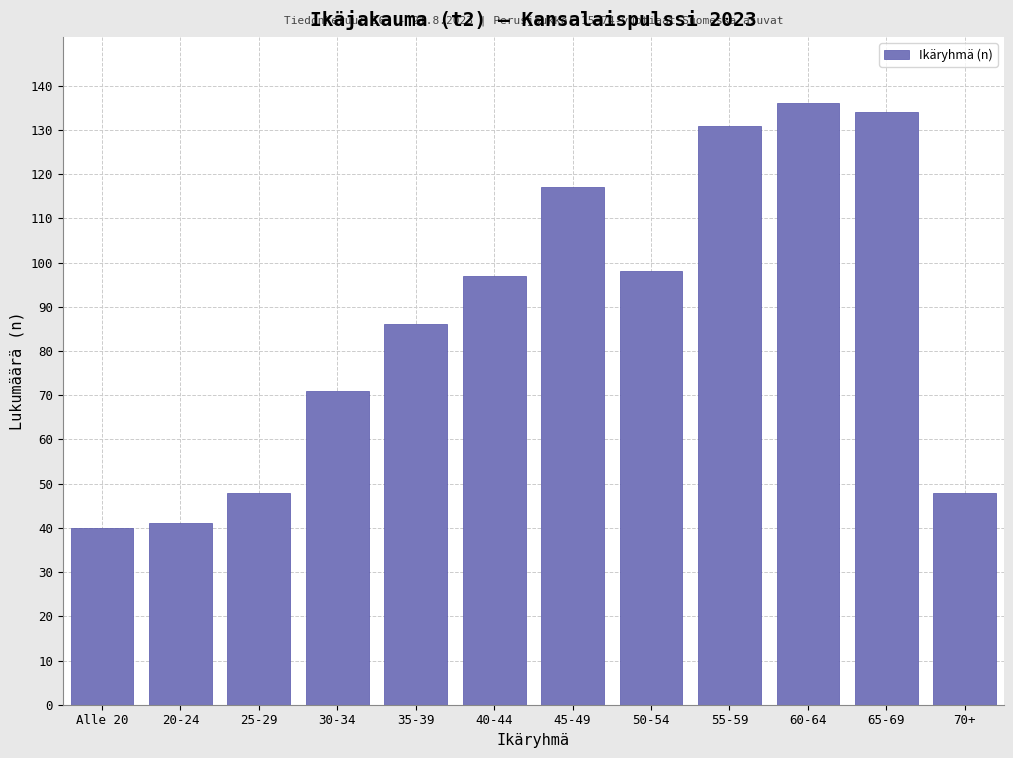

Reading left to right, list all the values displayed in this chart.

40	41	48	71	86	97	117	98	131	136	134	48